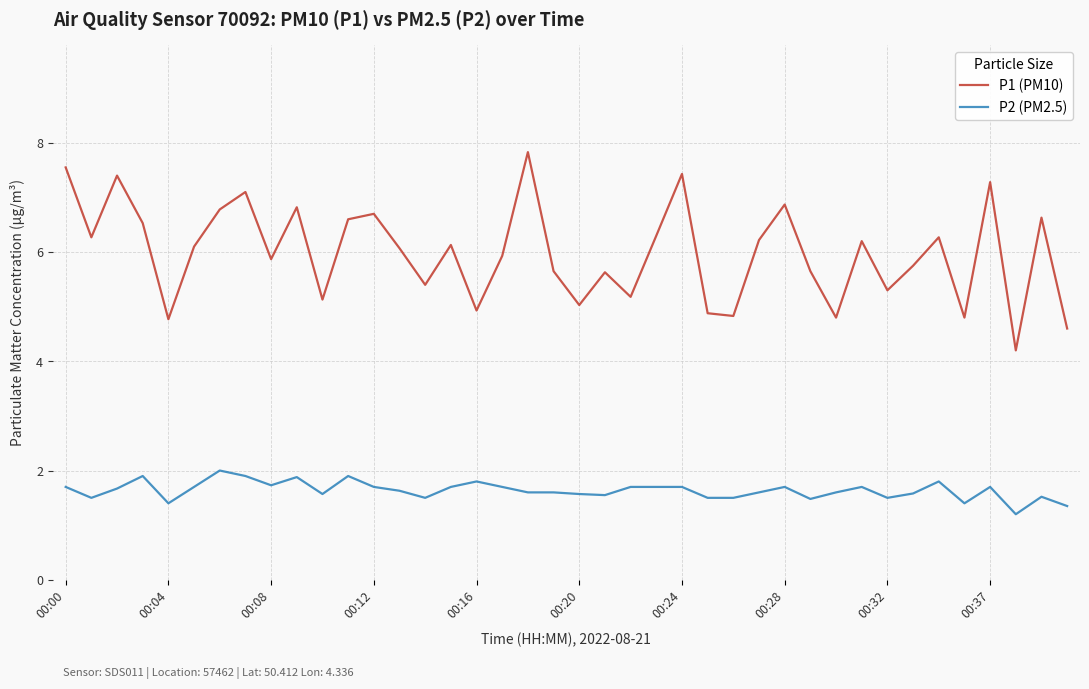

True or false: P1 (PM10) and P2 (PM2.5) intersect in this chart.

False